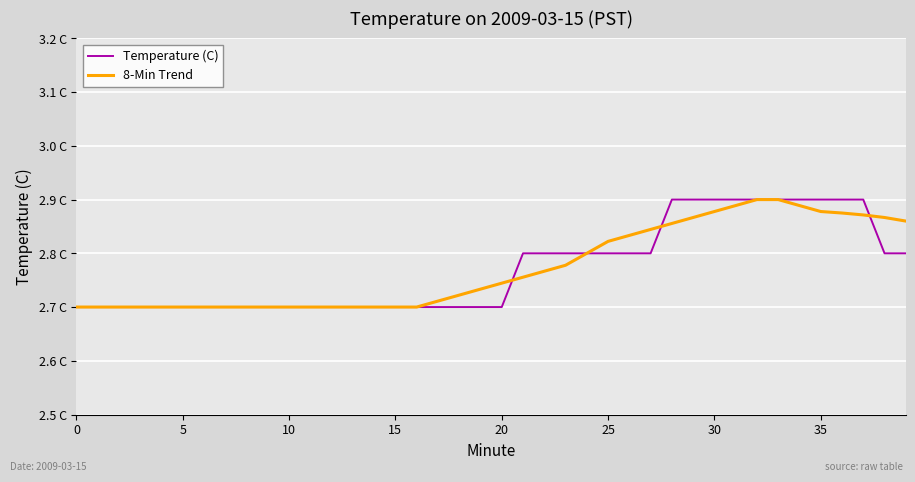

Does the chart have visible grid lines?

Yes